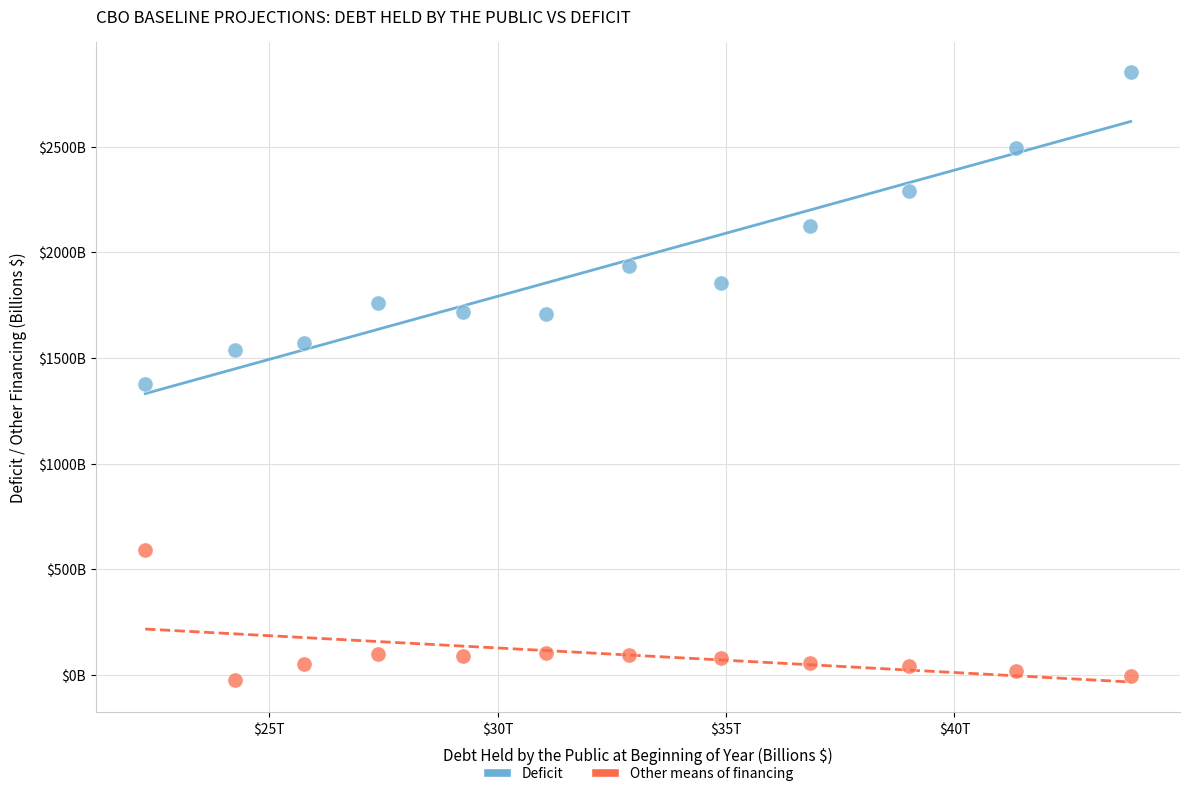

Which series contains the highest Y value?

Deficit